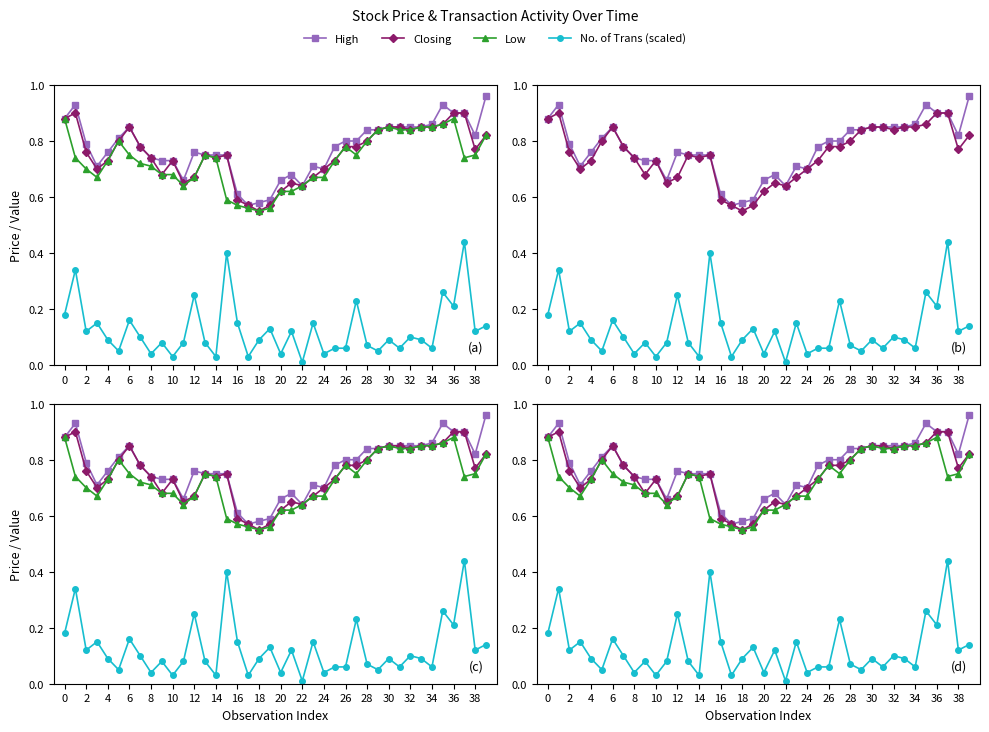

Reading right to left, what are all the values shown in this chart?

High: 1.0	0.8	0.9	0.9	0.9	0.9	0.8	0.8	0.8	0.8	0.8	0.8	0.8	0.8	0.8	0.7	0.7	0.6	0.7	0.7	0.6	0.6	0.6	0.6	0.8	0.8	0.8	0.8	0.7	0.7	0.7	0.7	0.8	0.8	0.8	0.8	0.7	0.8	0.9	0.9
Closing: 0.8	0.8	0.9	0.9	0.9	0.8	0.8	0.8	0.8	0.8	0.8	0.8	0.8	0.8	0.7	0.7	0.7	0.6	0.7	0.6	0.6	0.6	0.6	0.6	0.8	0.7	0.8	0.7	0.7	0.7	0.7	0.7	0.8	0.8	0.8	0.7	0.7	0.8	0.9	0.9
Low: 0.8	0.8	0.7	0.9	0.9	0.8	0.8	0.8	0.8	0.8	0.8	0.8	0.8	0.8	0.7	0.7	0.7	0.6	0.6	0.6	0.6	0.6	0.6	0.6	0.6	0.7	0.8	0.7	0.6	0.7	0.7	0.7	0.7	0.8	0.8	0.7	0.7	0.7	0.7	0.9
No. of Trans (scaled): 0.1	0.1	0.4	0.2	0.3	0.1	0.1	0.1	0.1	0.1	0.1	0.1	0.2	0.1	0.1	0.0	0.1	0.0	0.1	0.0	0.1	0.1	0.0	0.1	0.4	0.0	0.1	0.2	0.1	0.0	0.1	0.0	0.1	0.2	0.1	0.1	0.1	0.1	0.3	0.2